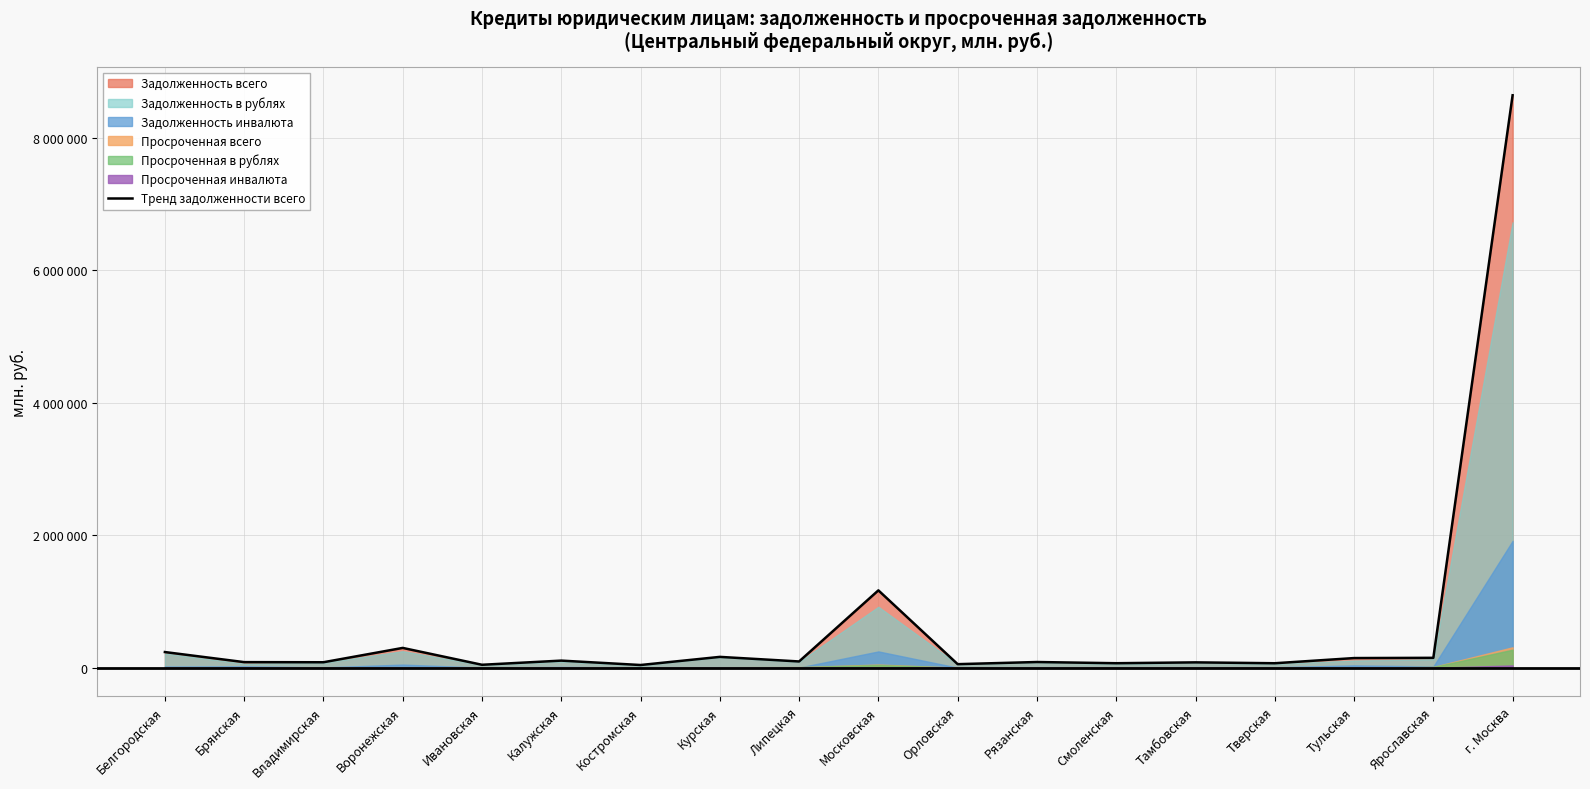

Approximately how many times larger is the value at Курская compared to Воронежская?

0.5